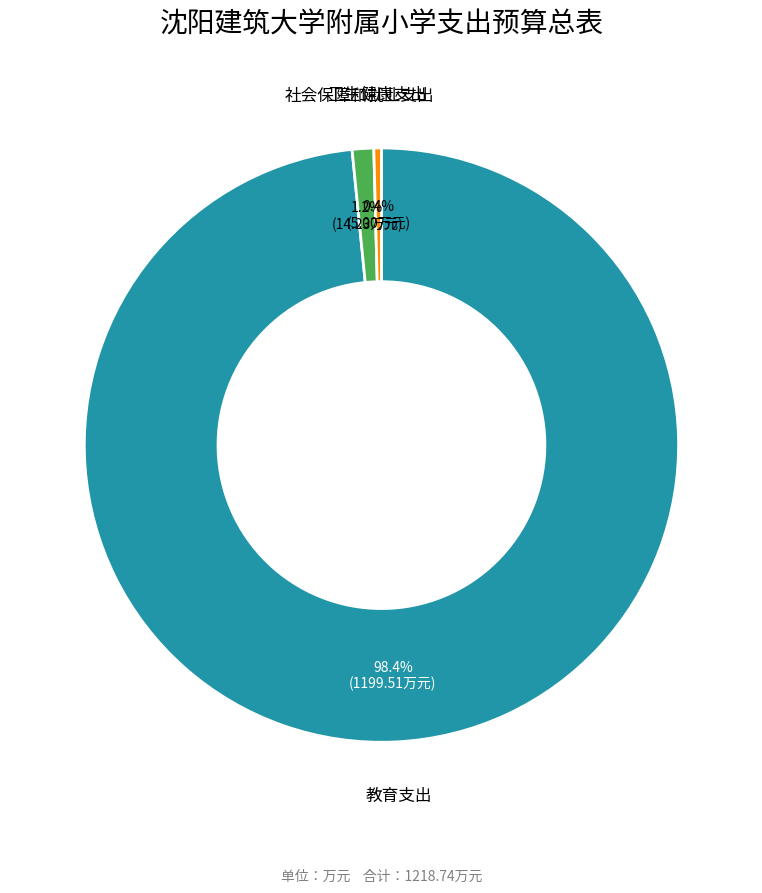

Is there any slice that represents more than half of the pie?

Yes